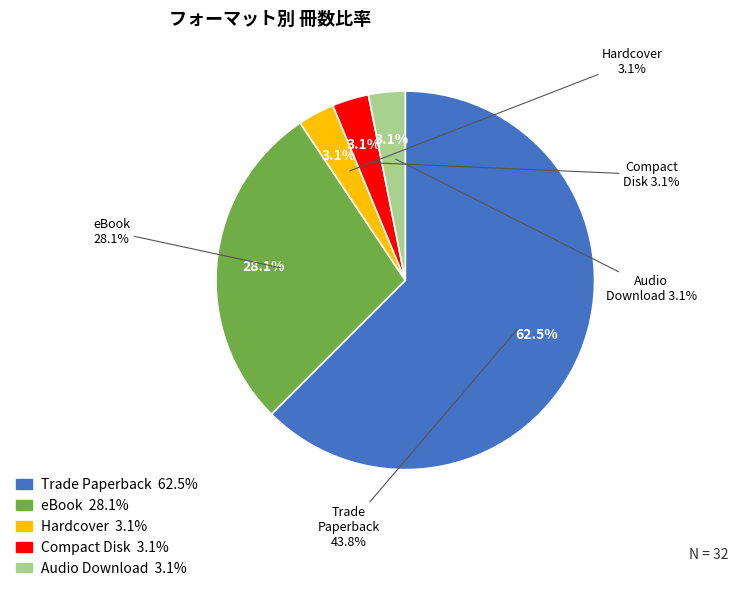

Does Trade Paperback account for over 50% of the chart?

Yes